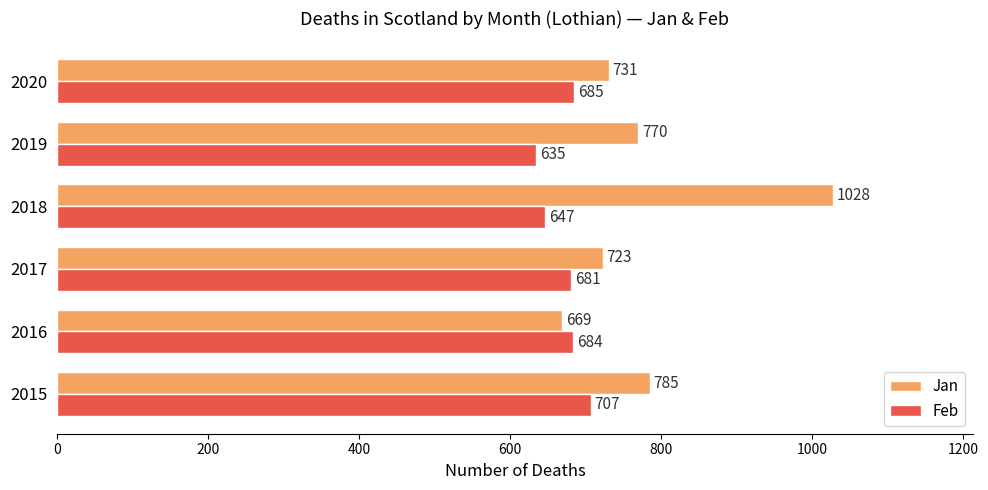

What is the average value of the Feb series?

673